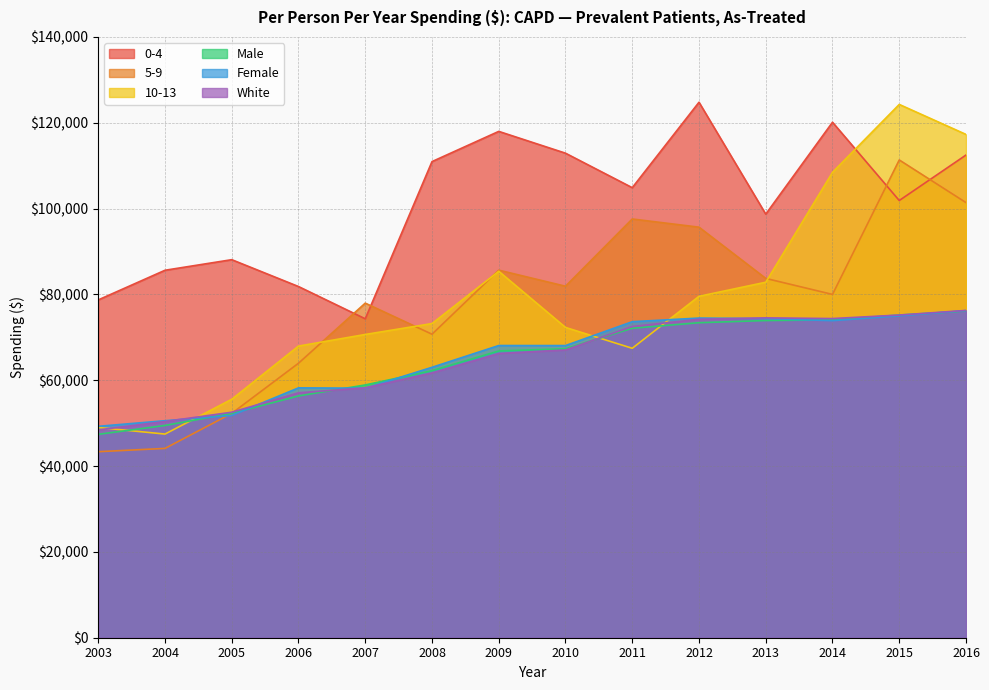

The value of 5-9 at 2009 is 55718. True or false?

False